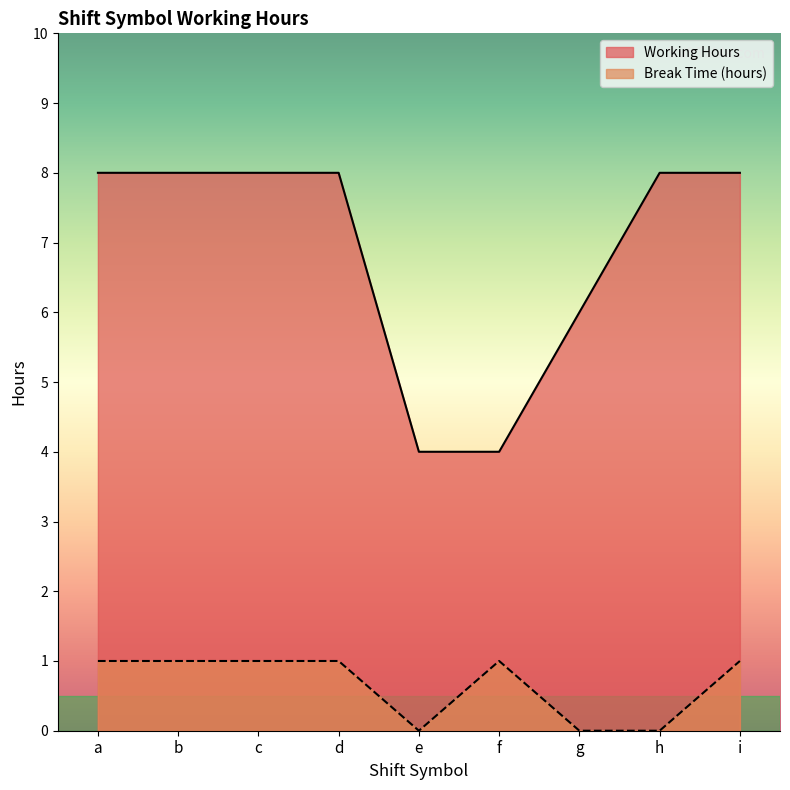

At which label does Working Hours first exceed 7?

a